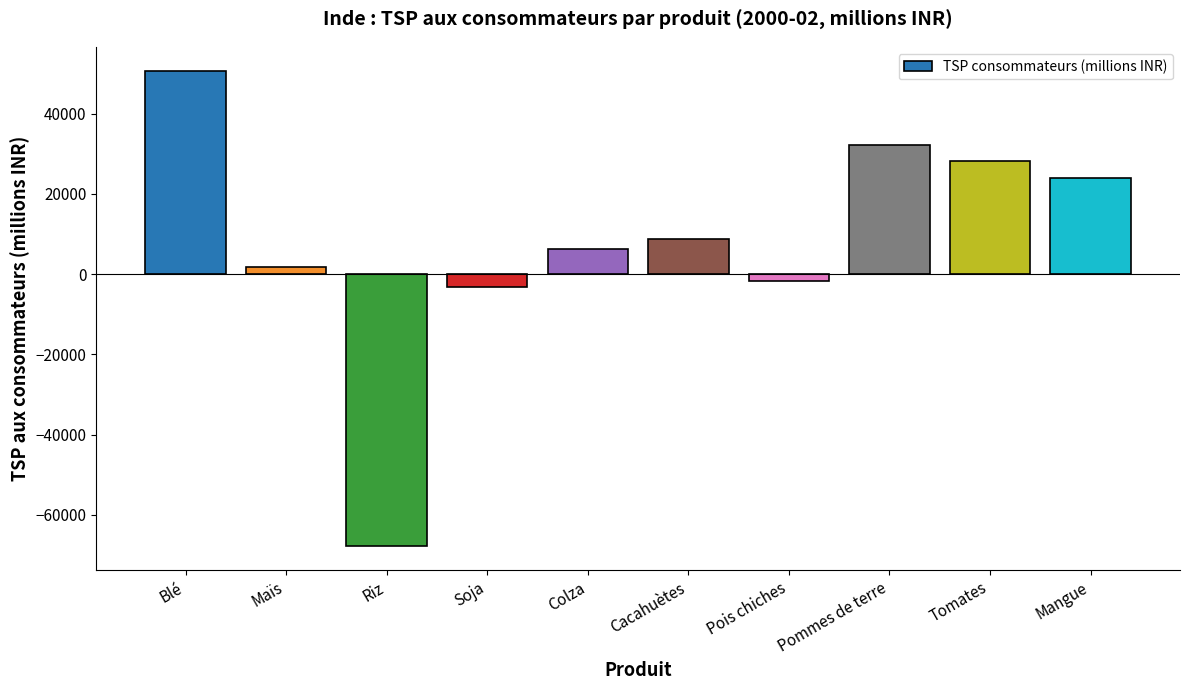

What position from the left is Pommes de terre?

8